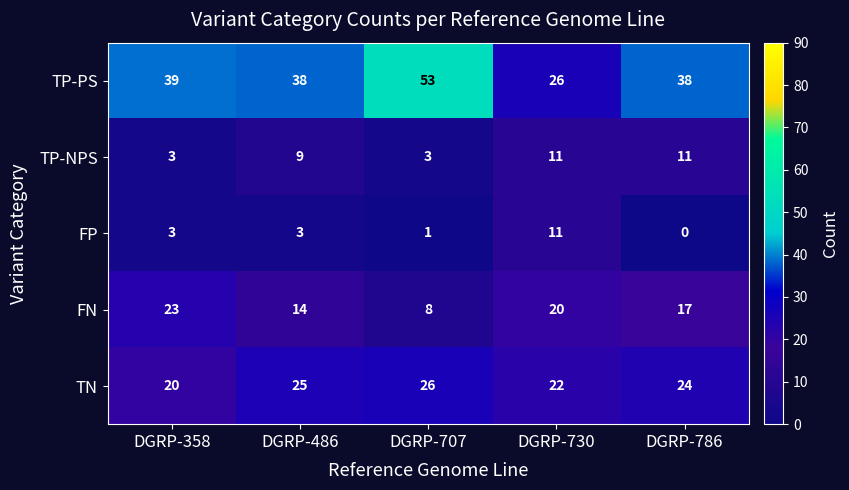

What is the average value of the TP-NPS series?

7